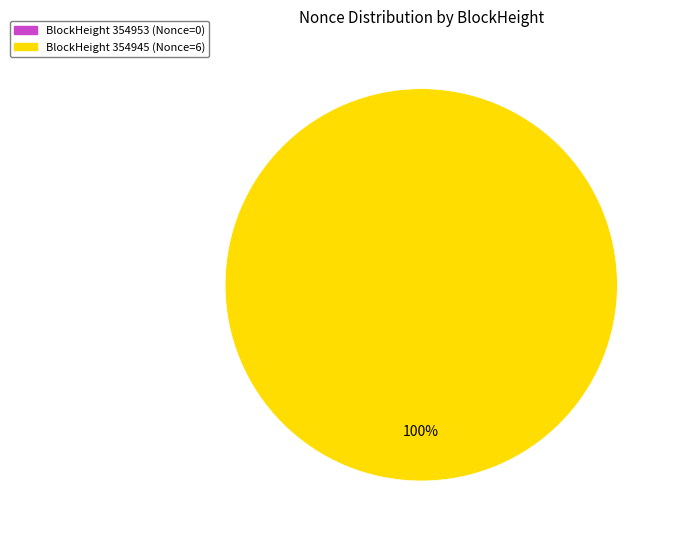

Is there any slice that represents more than half of the pie?

Yes